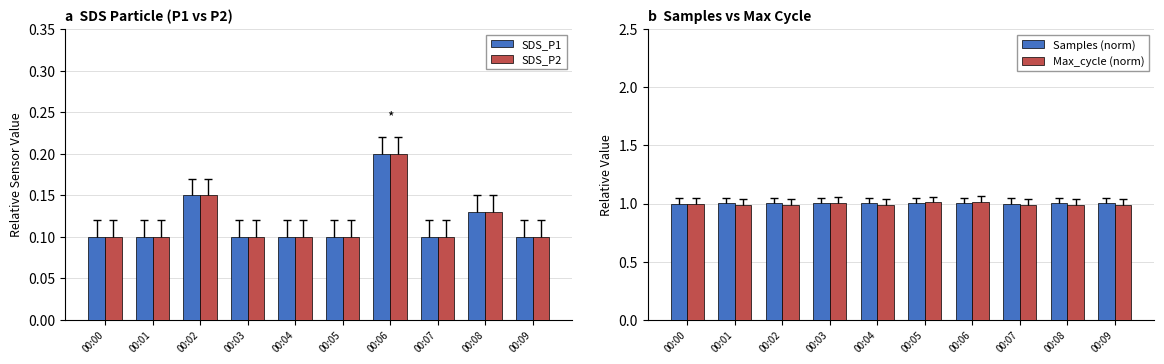

Which series has the largest total across all categories?

Samples (norm)